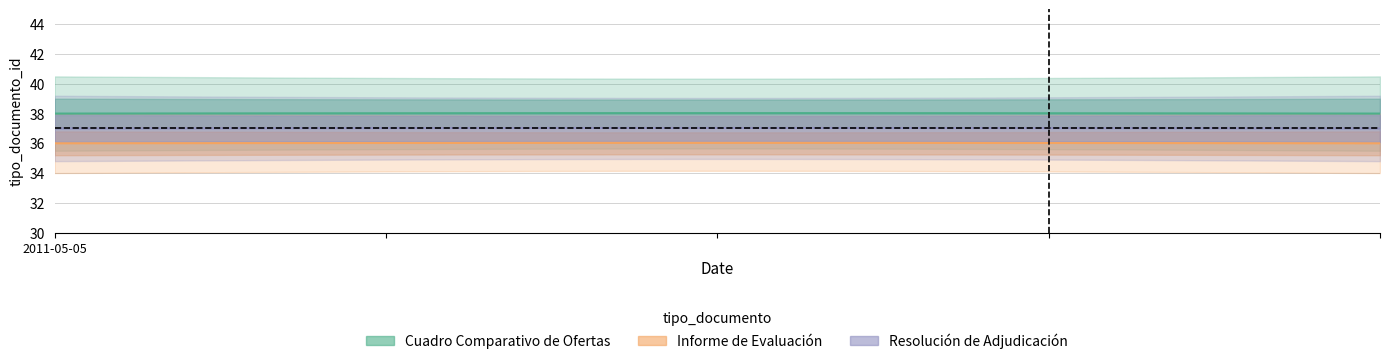

What is the sum of all Resolución de Adjudicación values?

1110.6